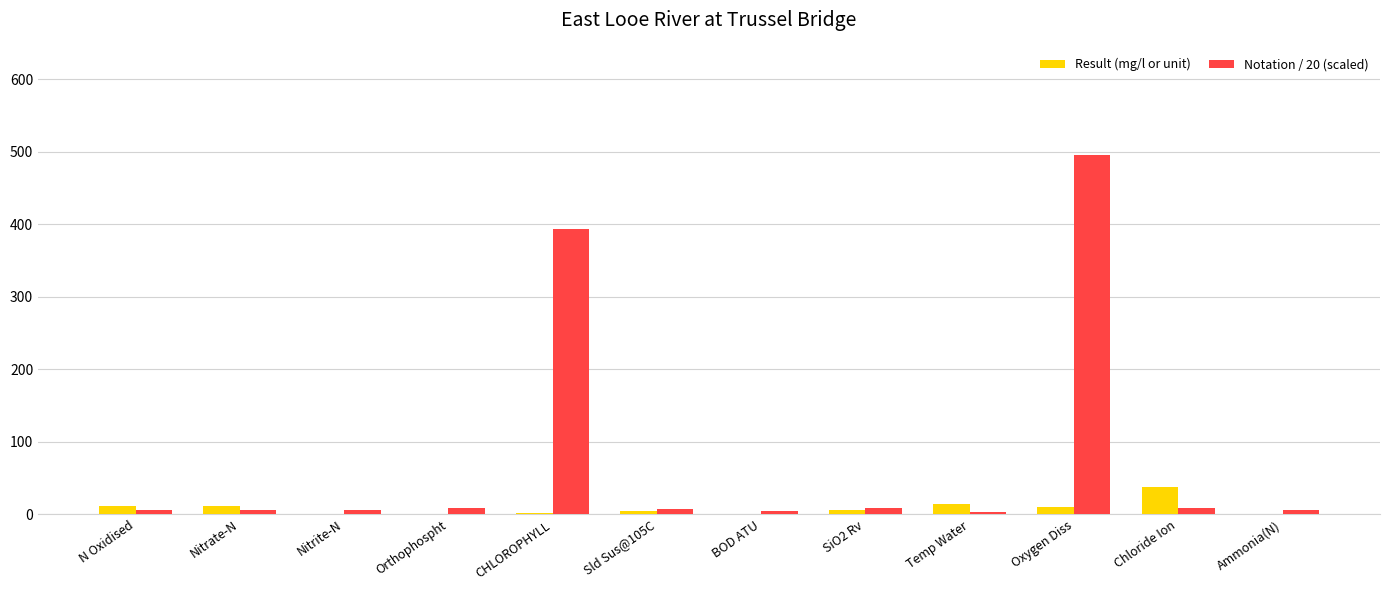

Which series has the largest total across all categories?

Notation / 20 (scaled)